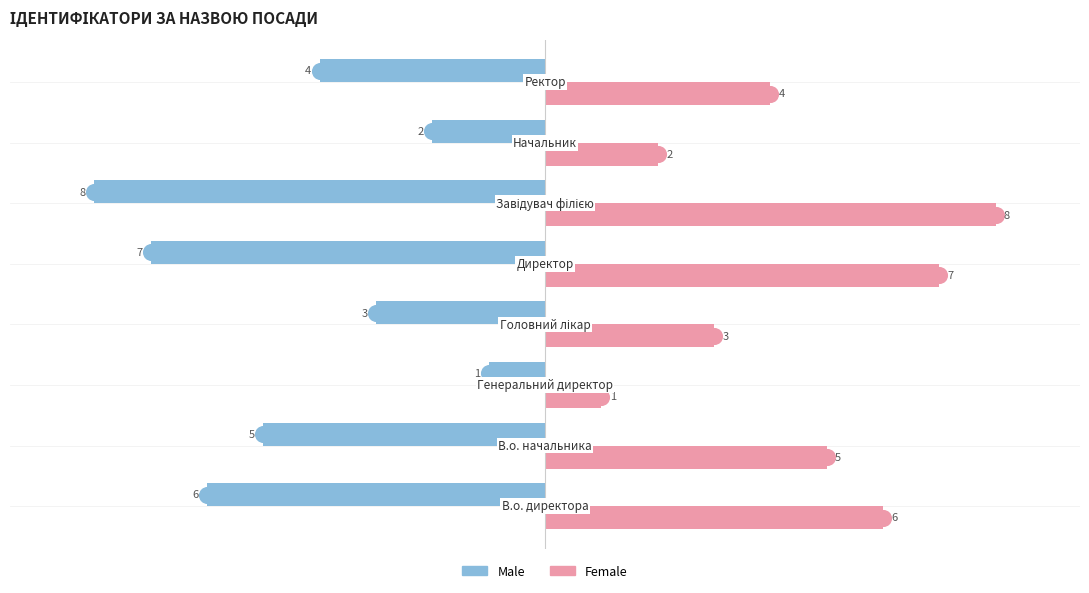

What is the sum of all Female values?

36